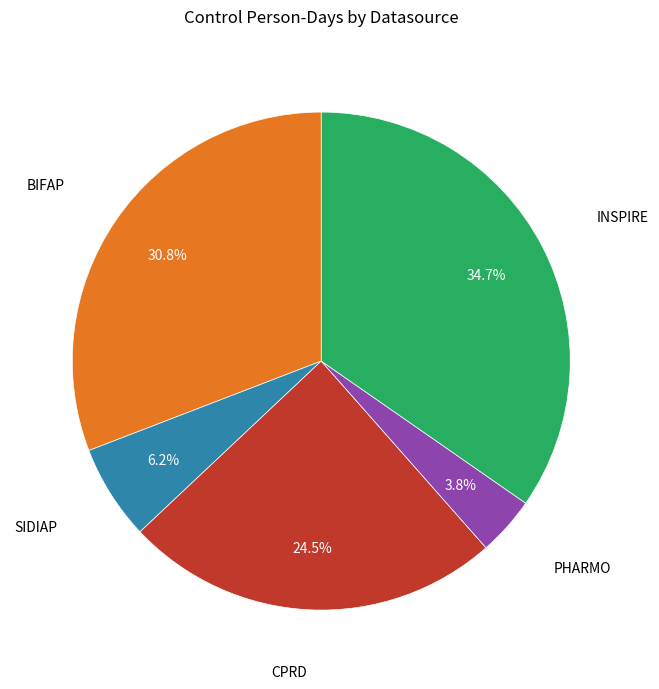

Which has a higher value, PHARMO or BIFAP?

BIFAP